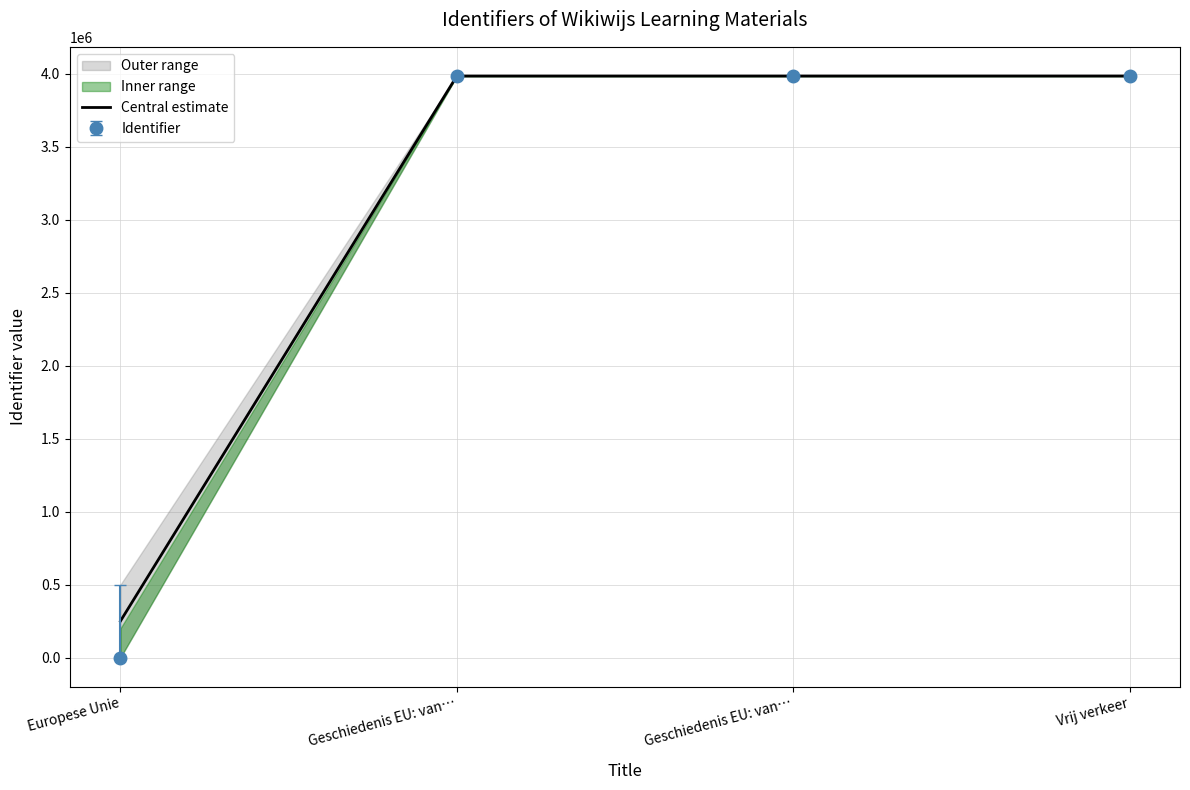

Which category has the highest value across all series?

Vrij verkeer